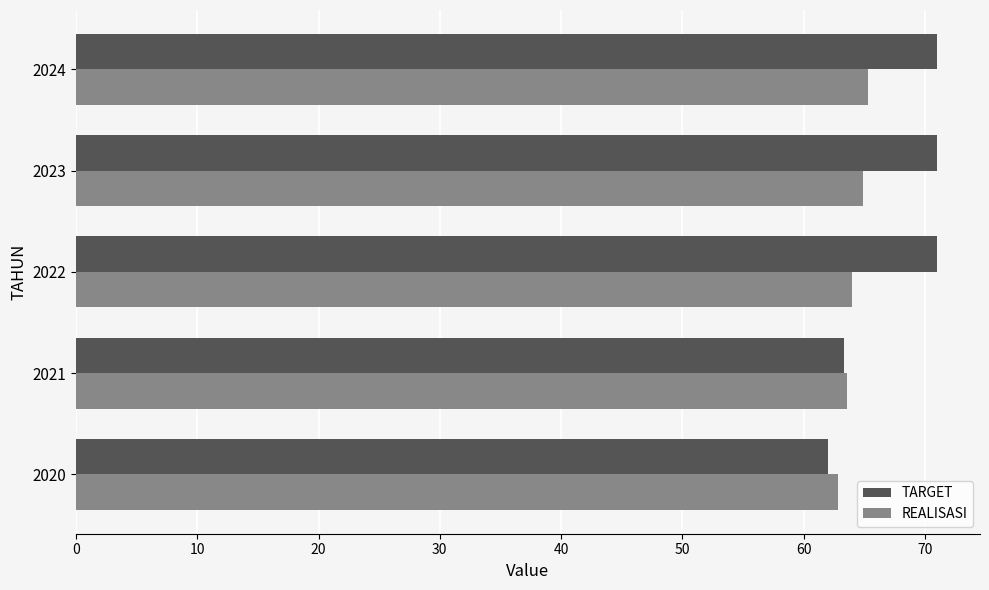

Which series has the largest total across all categories?

TARGET